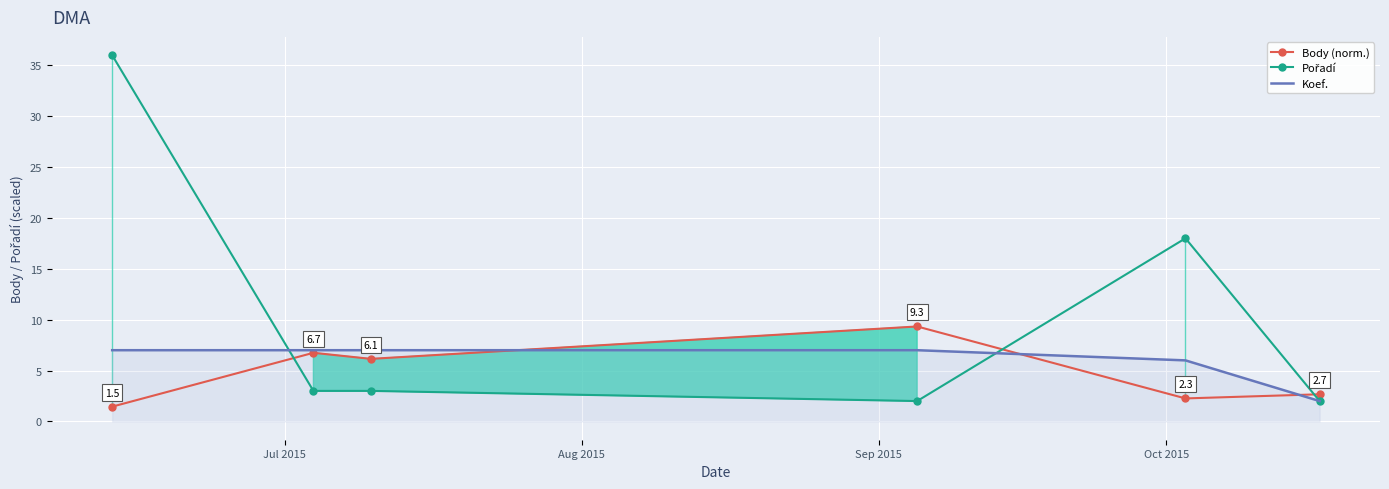

Is this an area chart (filled region under the line)?

No